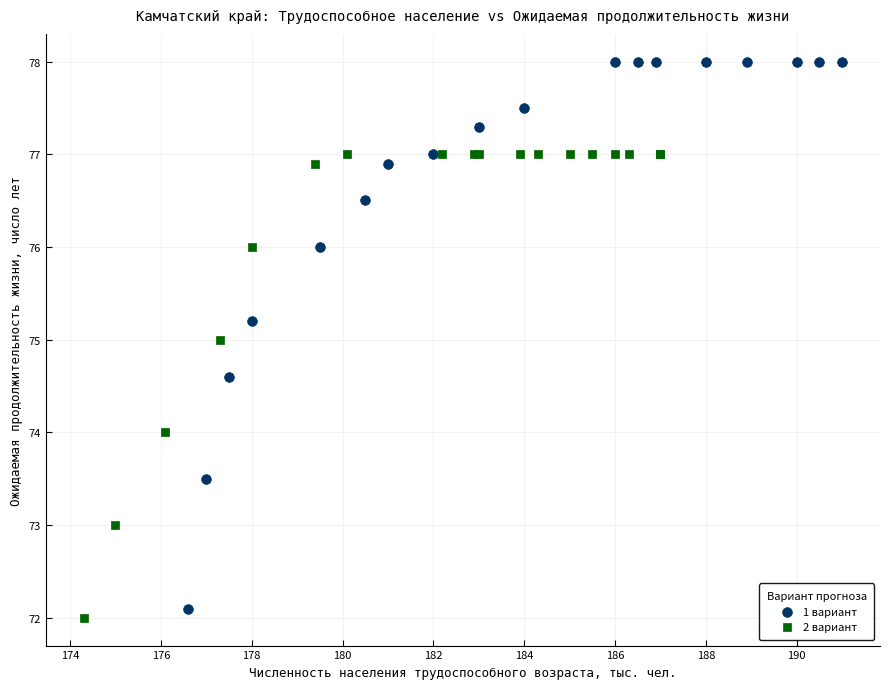

What are all the series names shown in the legend?

1 вариант, 2 вариант